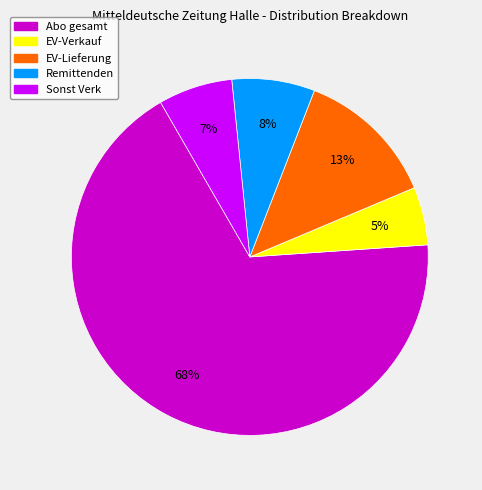

Combined, do Remittenden and EV-Lieferung account for over 50%?

No